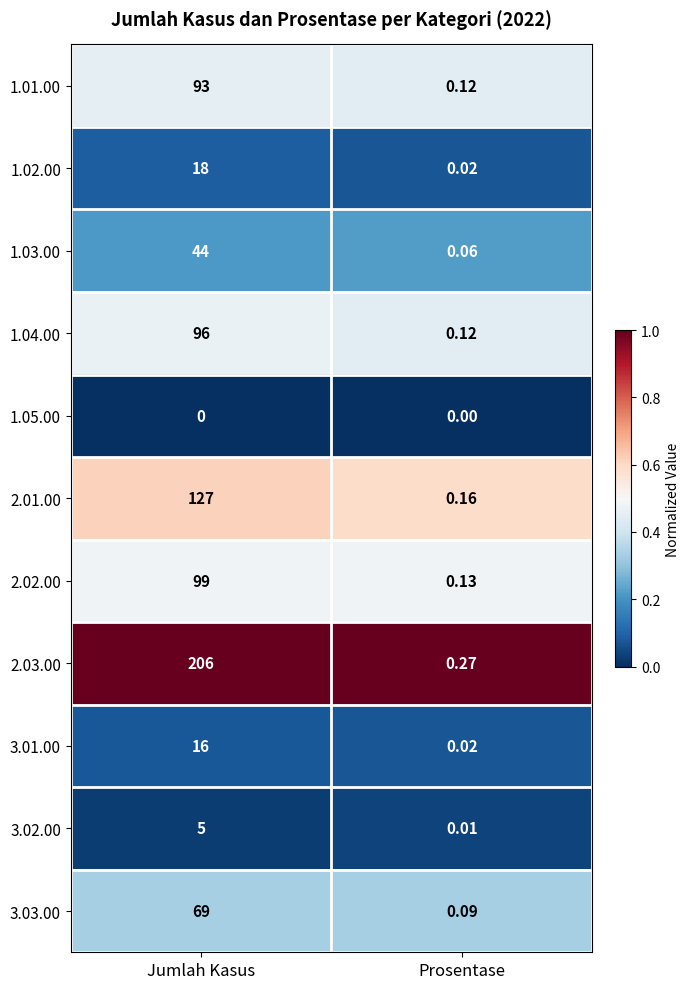

Which category has the lowest value in the 1.04.00 series?

Prosentase